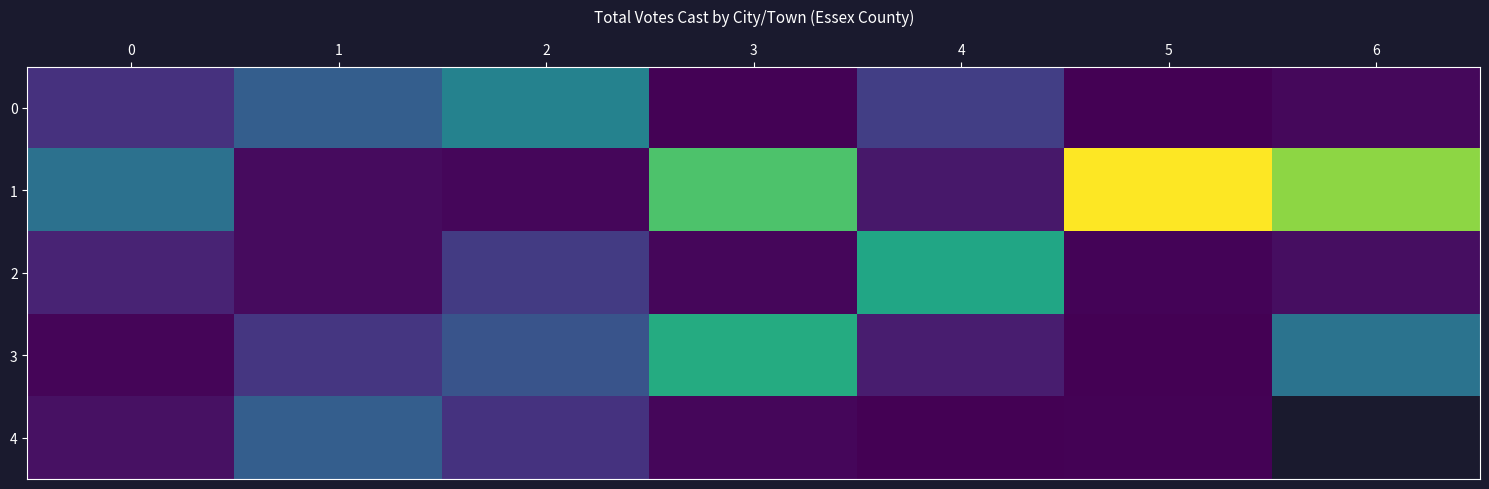

The 2 series shows 2578.7 at 0. True or false?

False